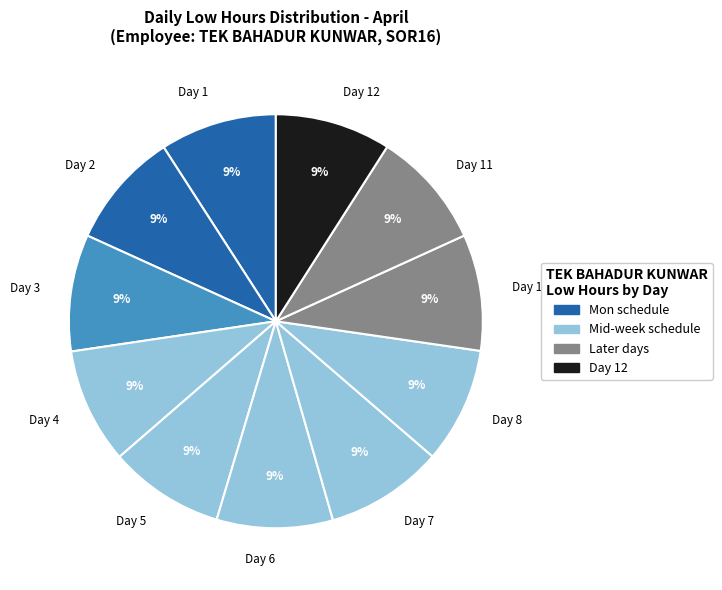

True or false: Day 1 accounts for 17% of the total.

False